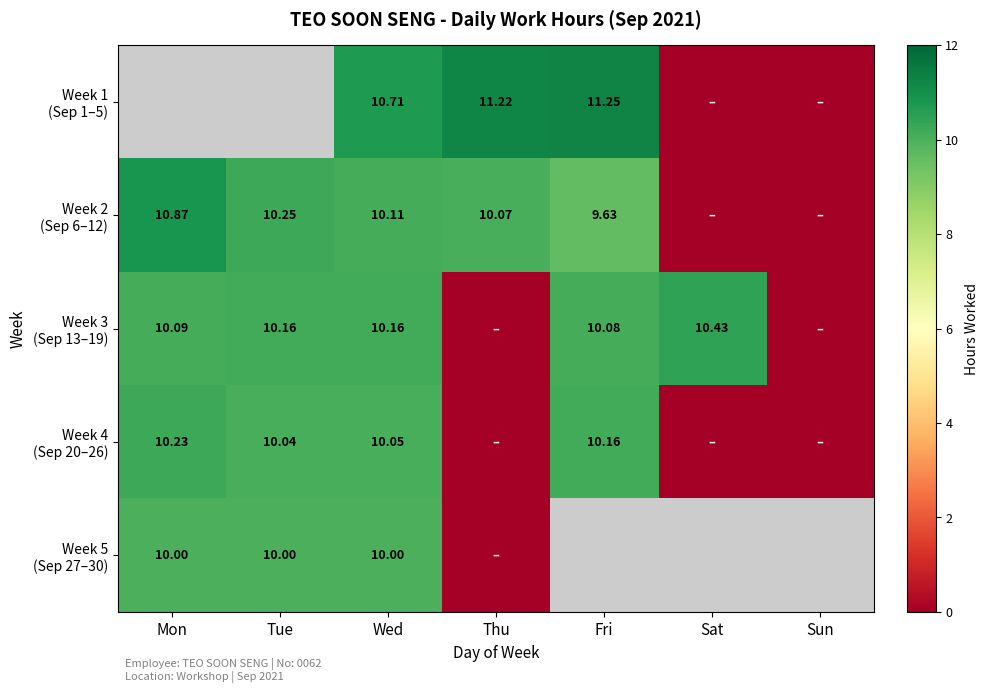

Which series has the largest total across all categories?

Week 2 (Sep 6–12)